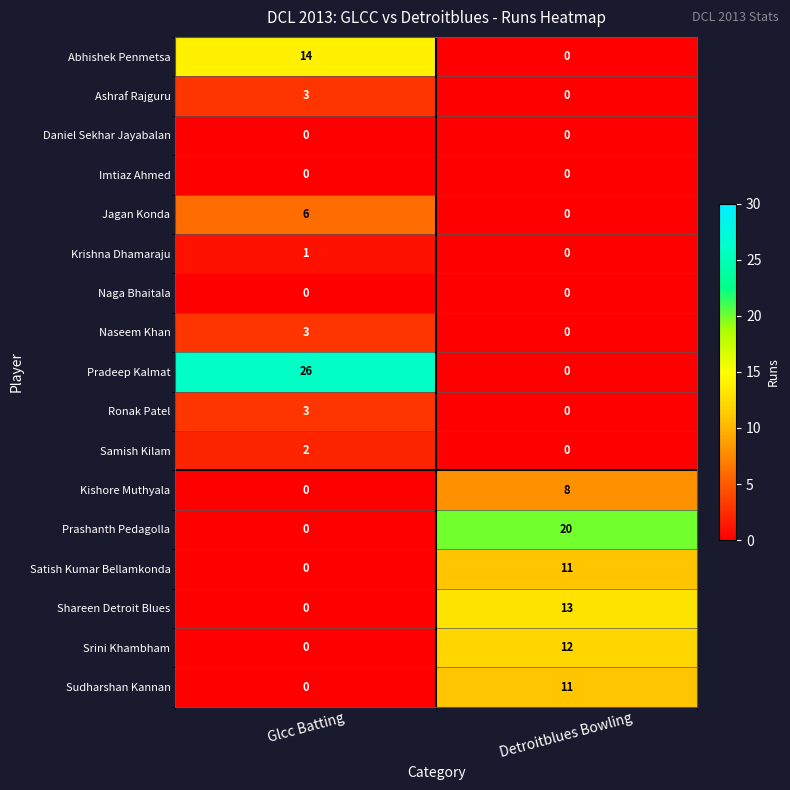

What is the spread (max minus min) of values at Detroitblues Bowling?

20